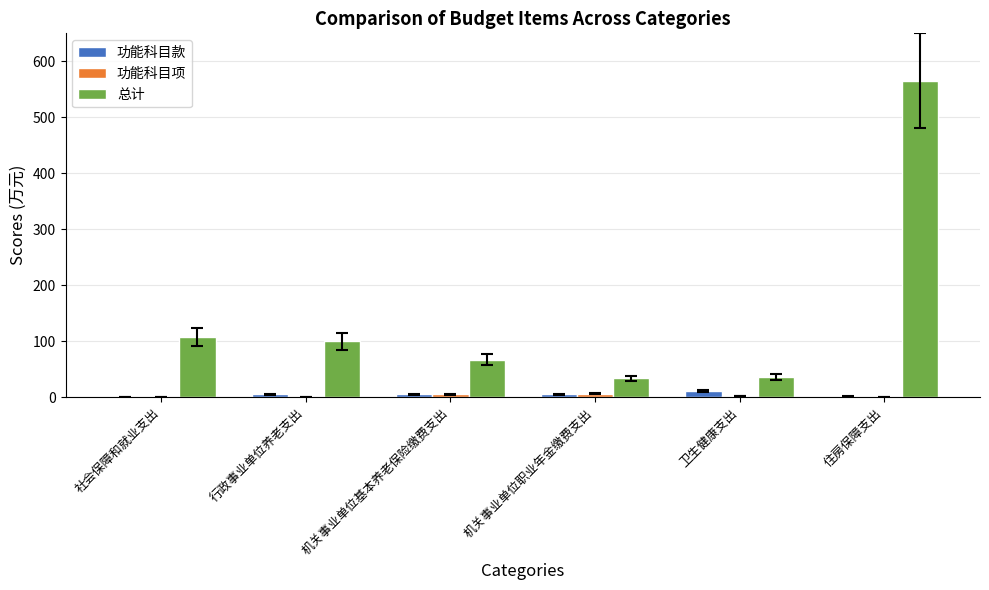

Which series has the largest total across all categories?

总计